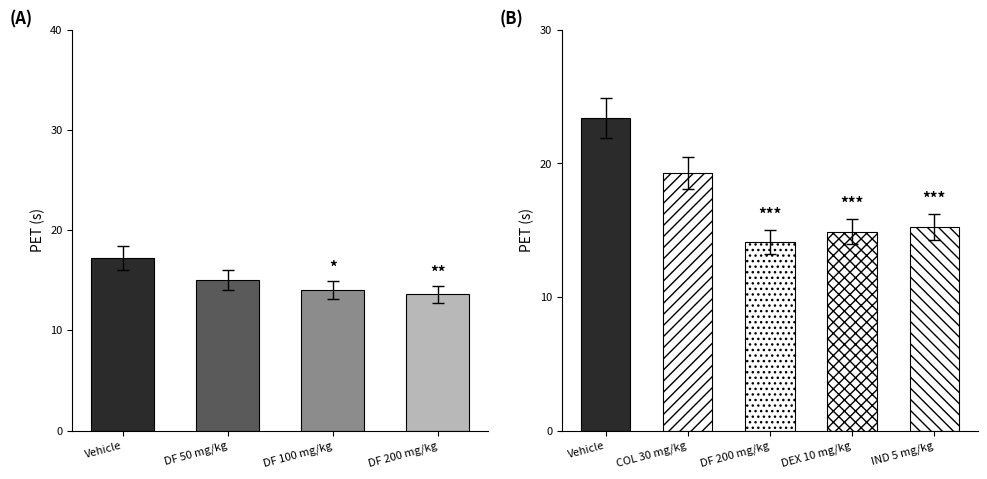

What is the difference between the maximum and minimum values?

3.7